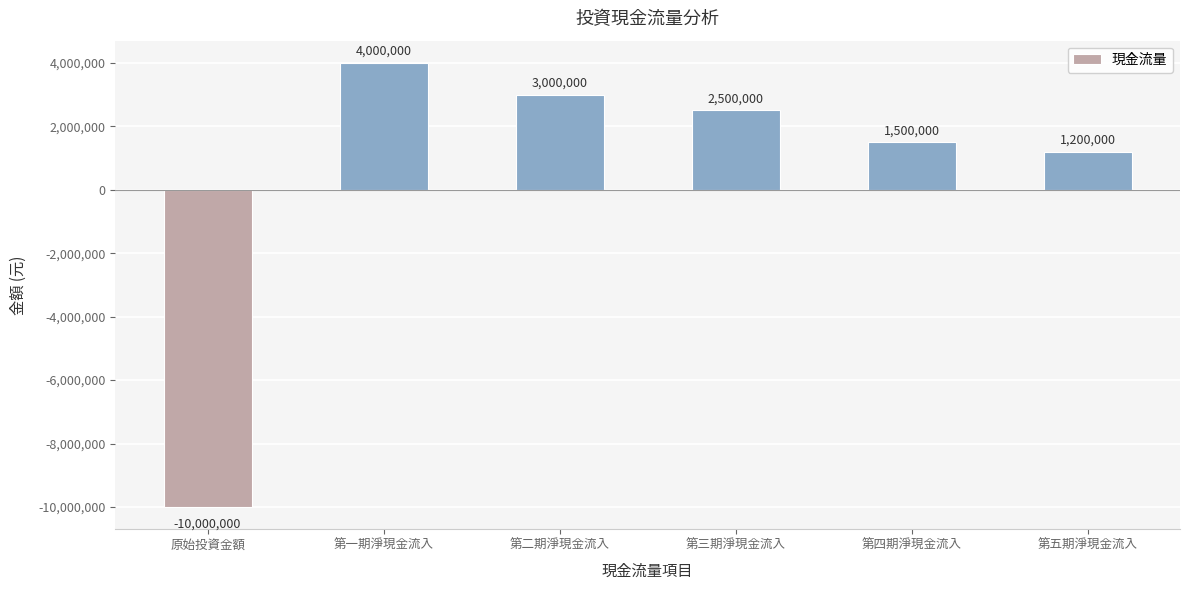

Where is the data nearest to the value -3000000?

第五期淨現金流入